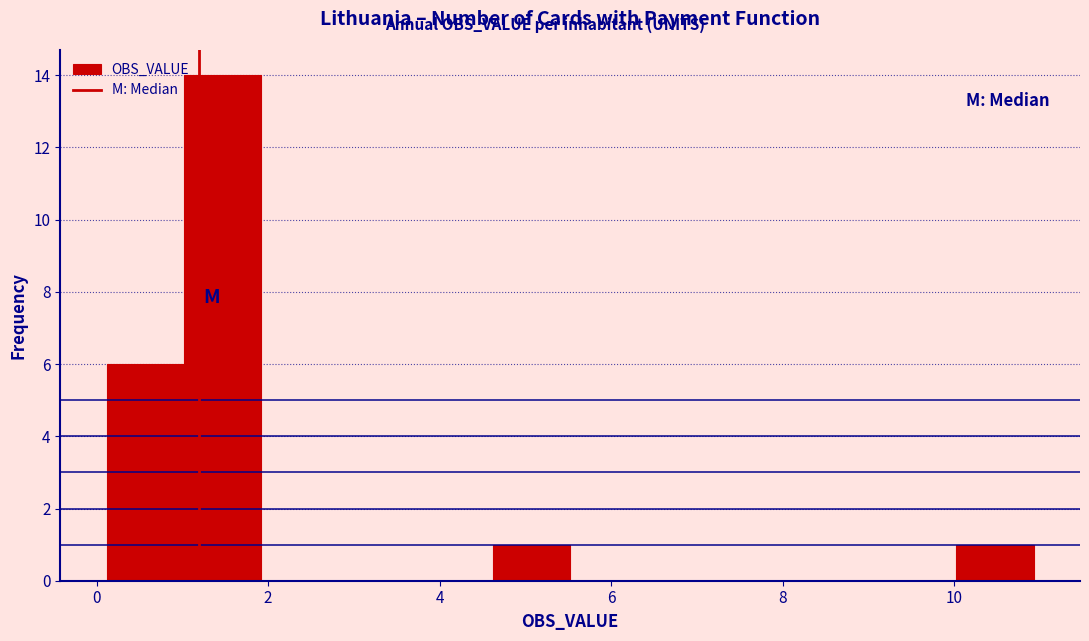

Over which range of the x-axis is the bar tallest?

1.0 to 2.0